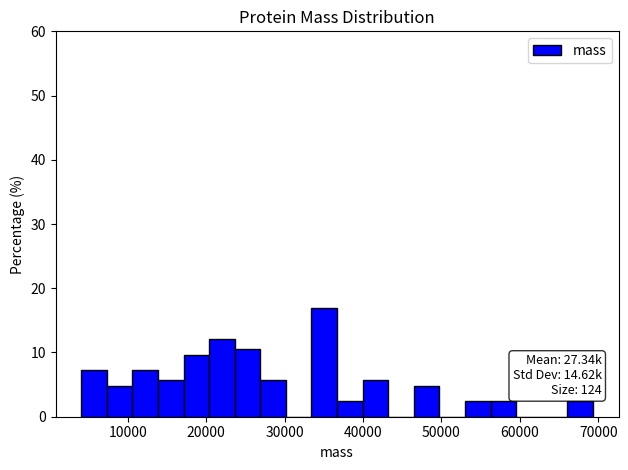

Read against the x-axis, roughly where is the centre of the tallest bar?

35000